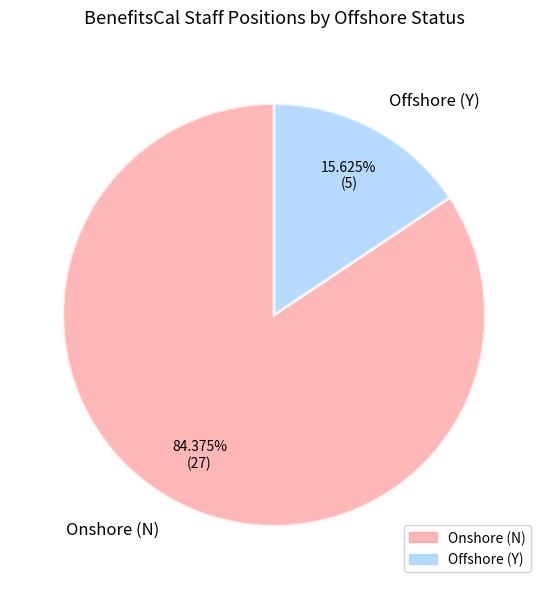

Is it true that Onshore (N) is 79% of the pie?

False